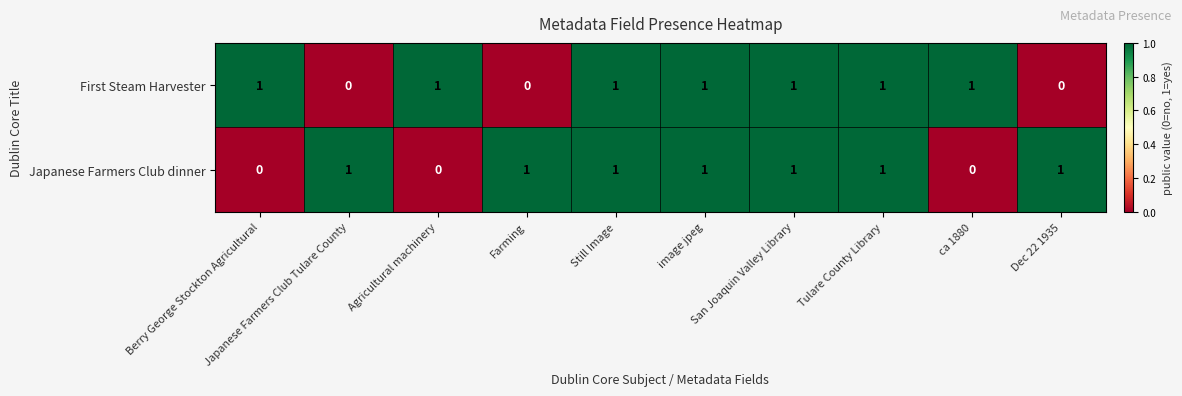

Count the Japanese Farmers Club dinner values in the range 0 to 1.

10